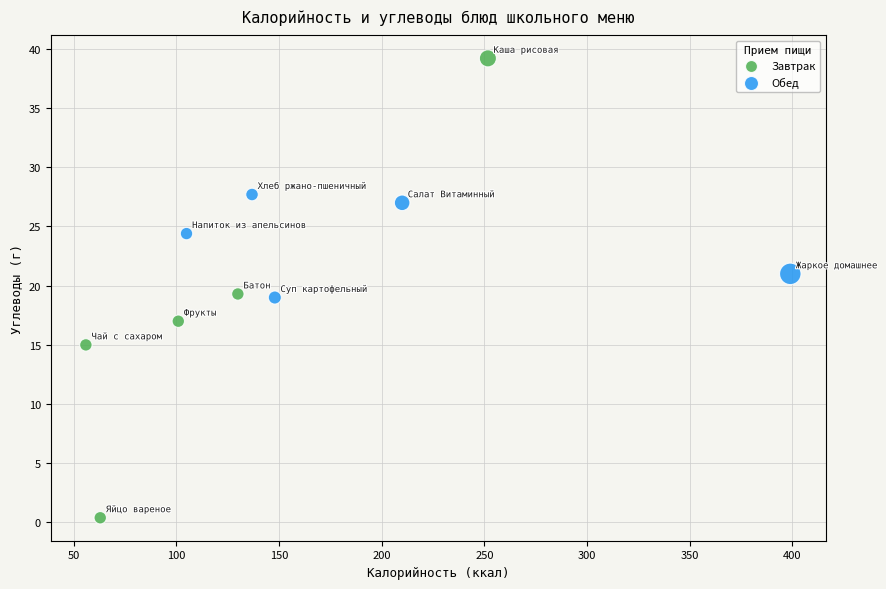

Which series has the largest Y range (max minus min)?

Завтрак